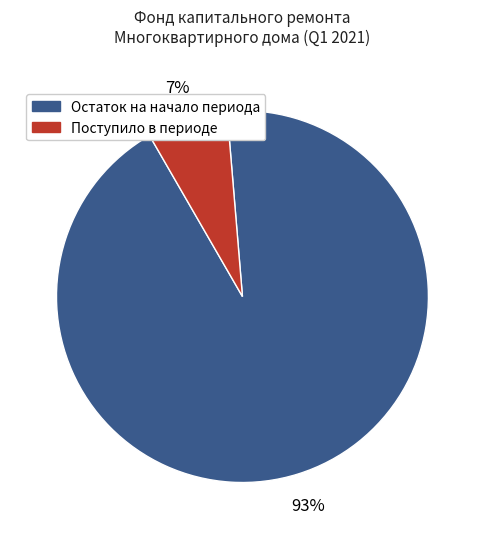

How many segments does this pie chart have?

2